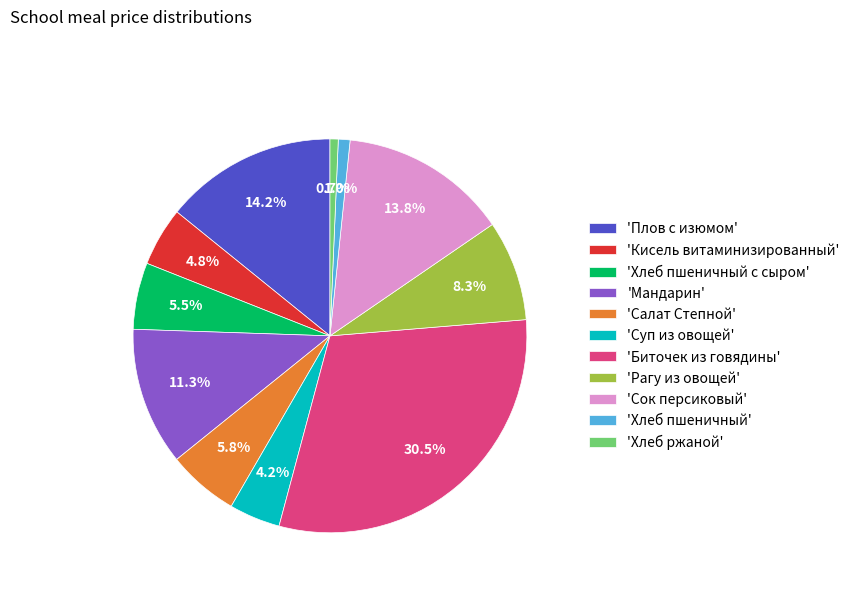

What is the ratio of the value at 'Салат Степной' to the value at 'Мандарин'?

0.5